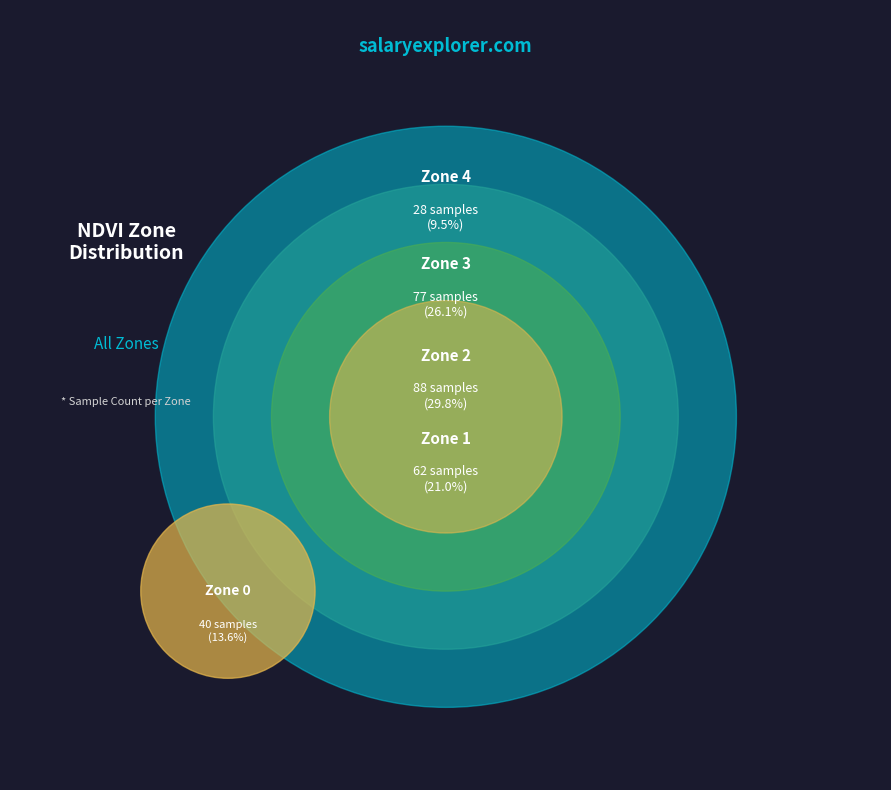

Is there a majority slice in this chart?

No